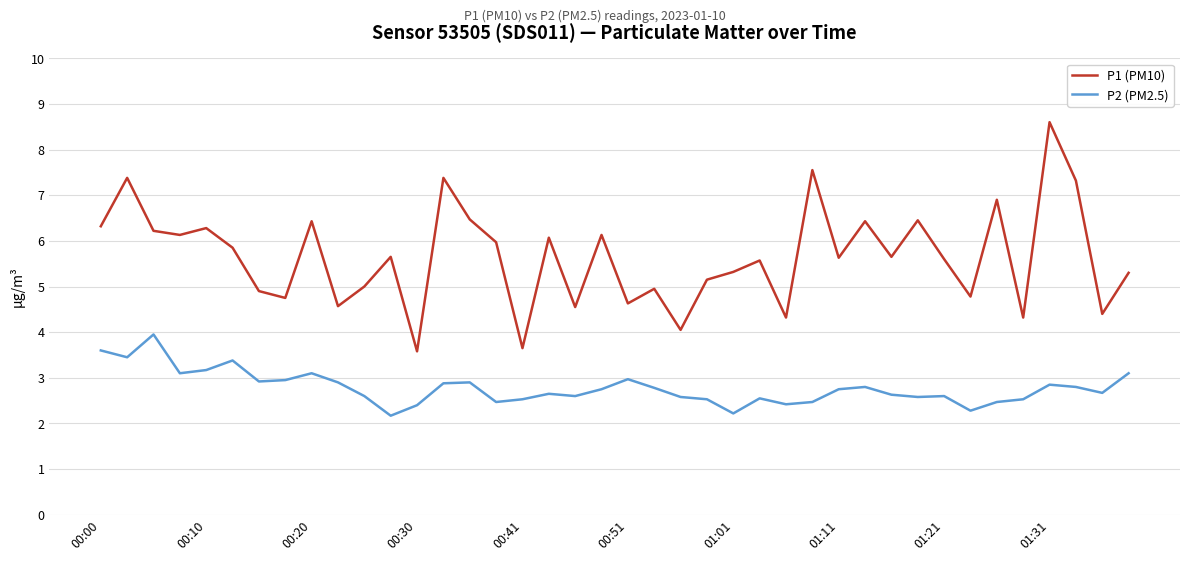

Which series has the largest total across all categories?

P1 (PM10)